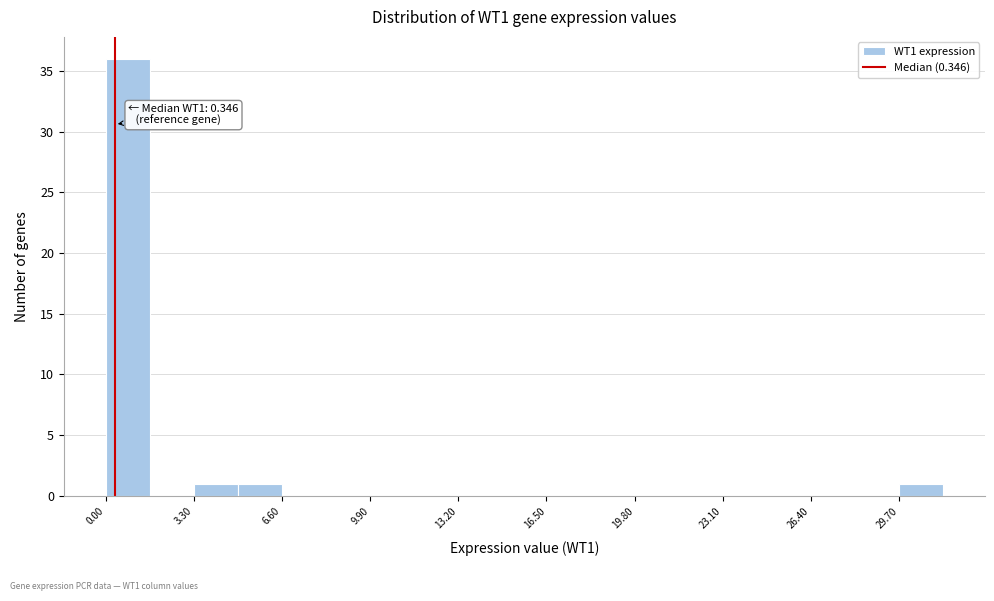

Around what value on the x-axis is the tallest bar? Give the approximate position of its centre, as read against the axis.

1.0